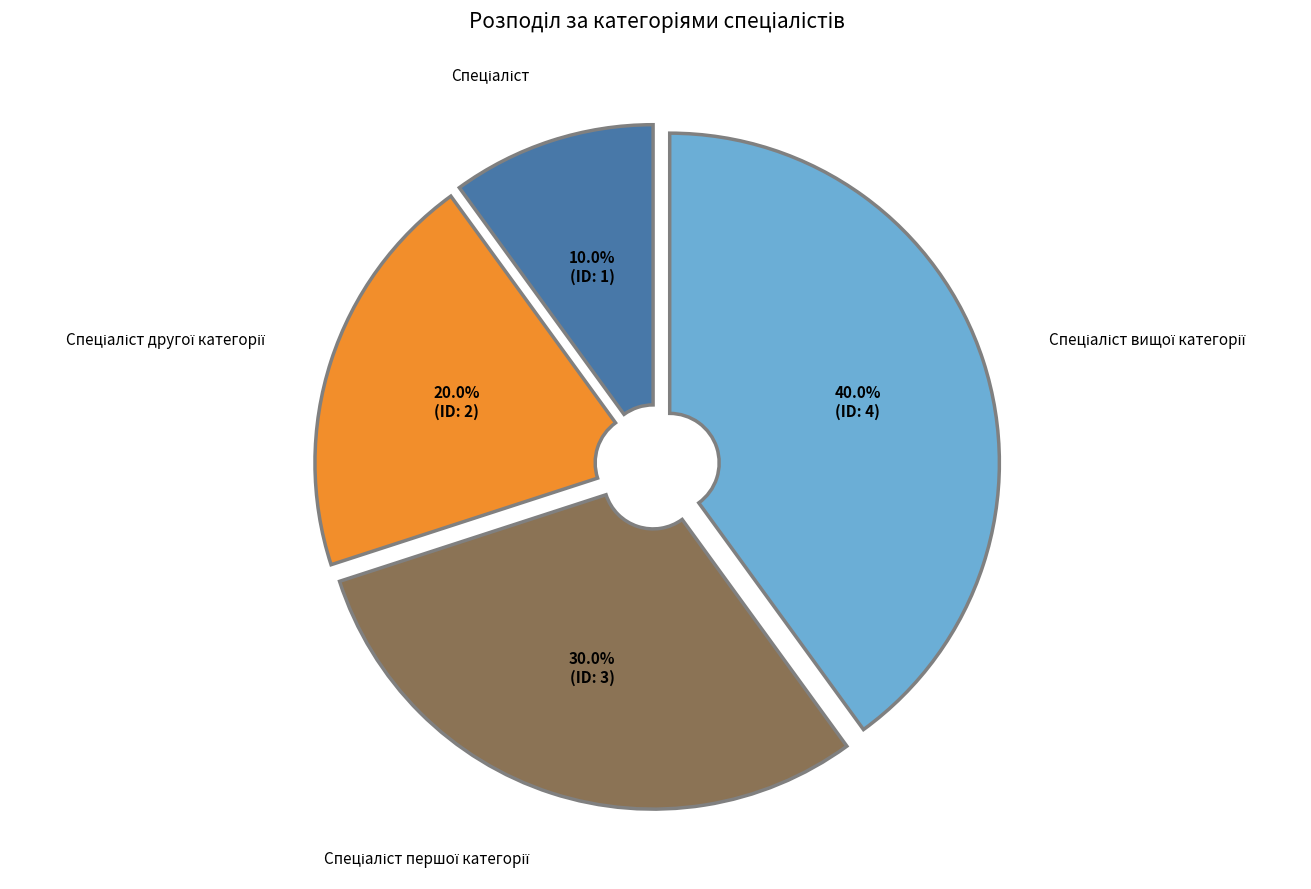

Does any single category account for the majority?

No